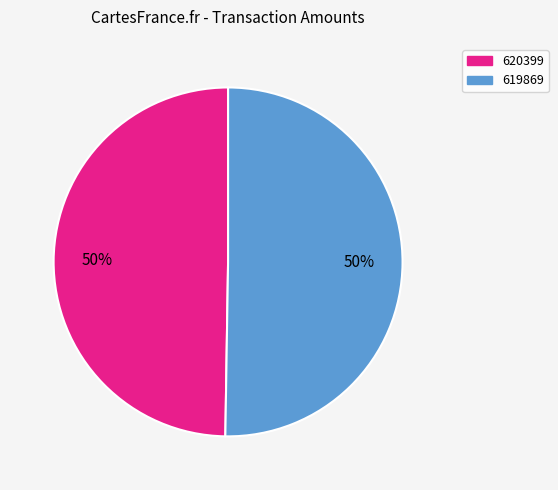

Combined, do 620399 and 619869 account for over 50%?

Yes